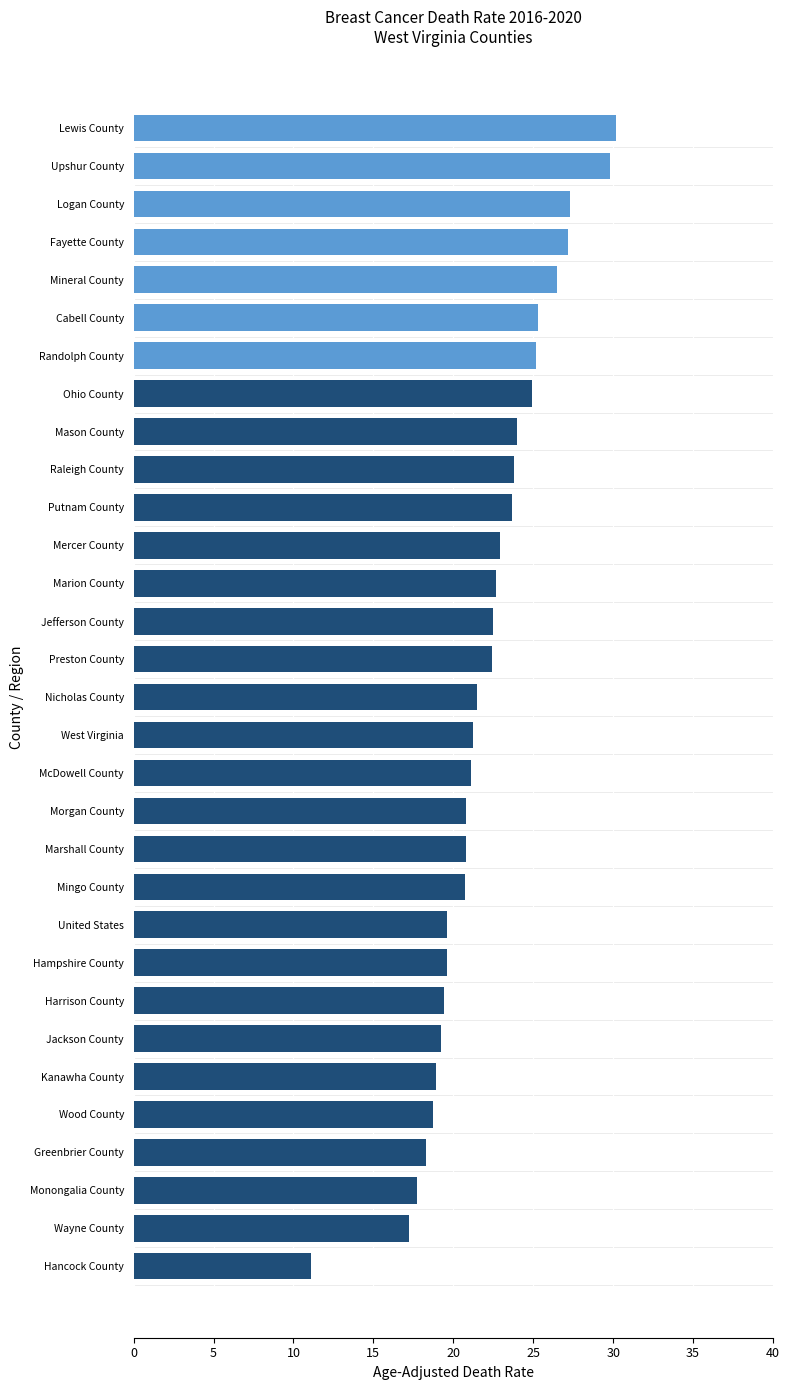

What position from the top is Wood County?

27